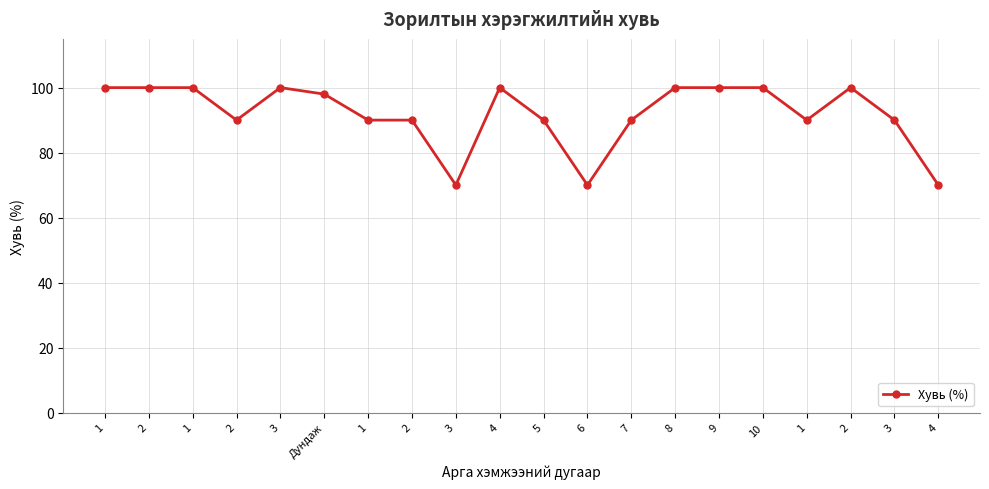

The chart shows a value of 51 at 1. True or false?

False